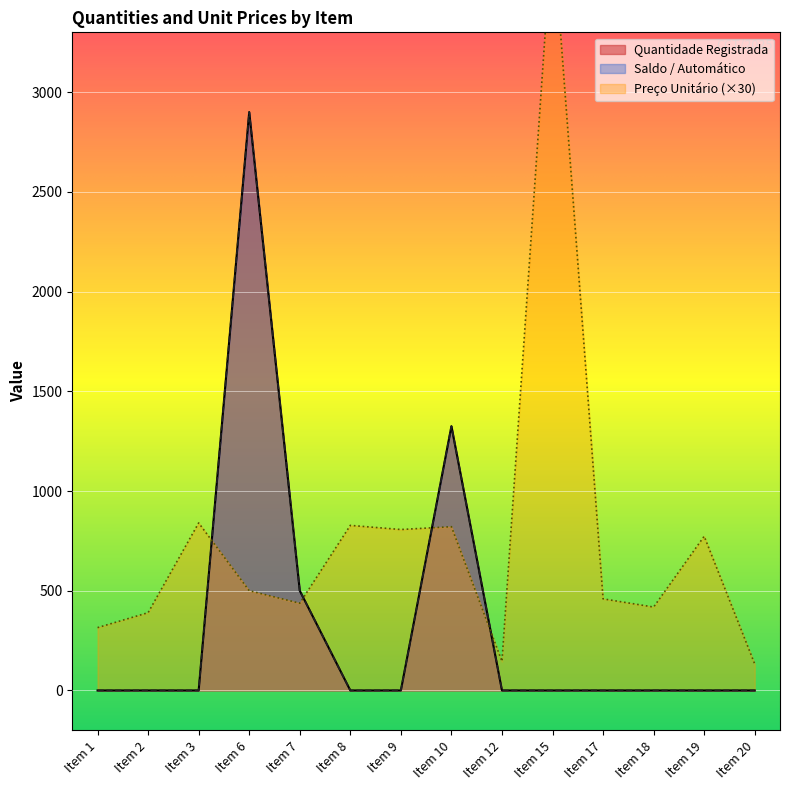

In Saldo / Automático, how many points are higher than both neighbors (excluding endpoints)?

2